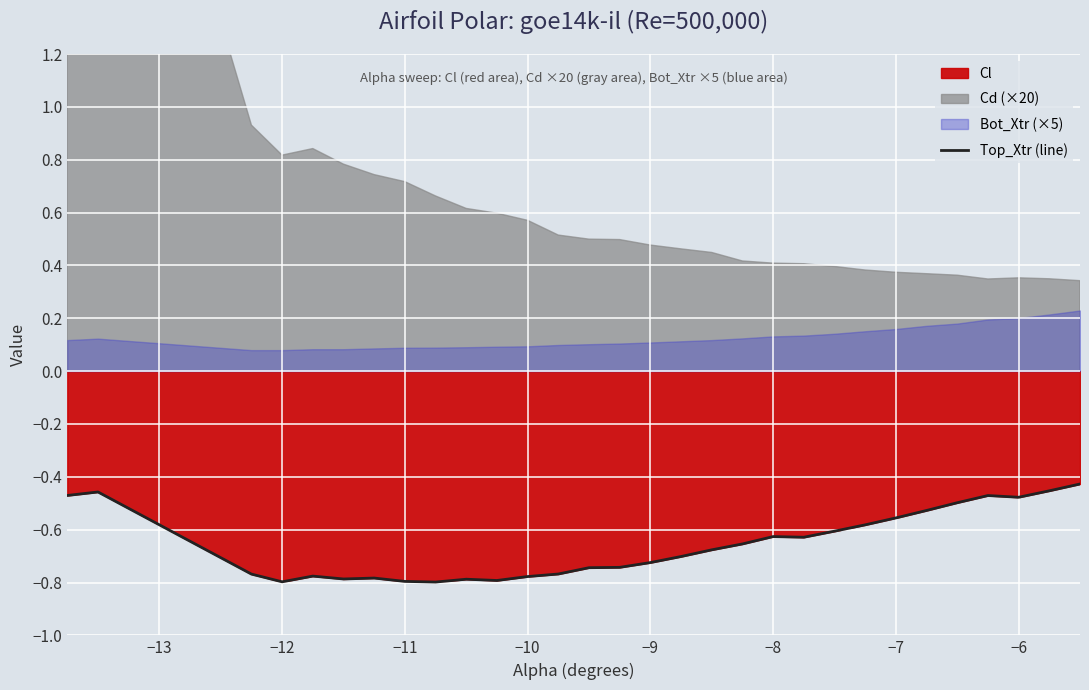

How many interior local valleys (lower than both neighbors) does the data have?

6